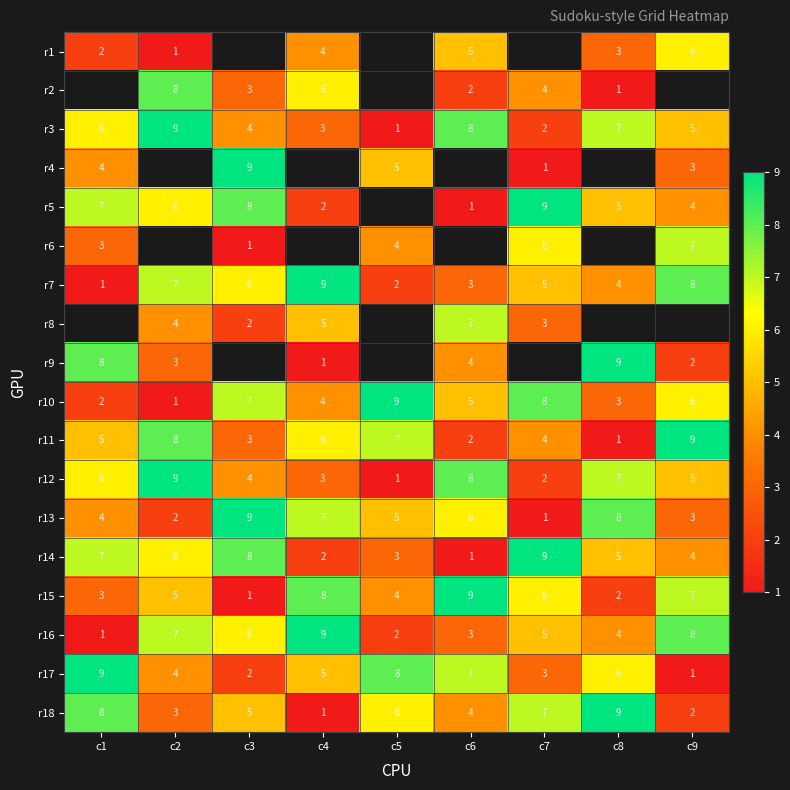

What is the sum of the r12 values at c8 and c3?

11